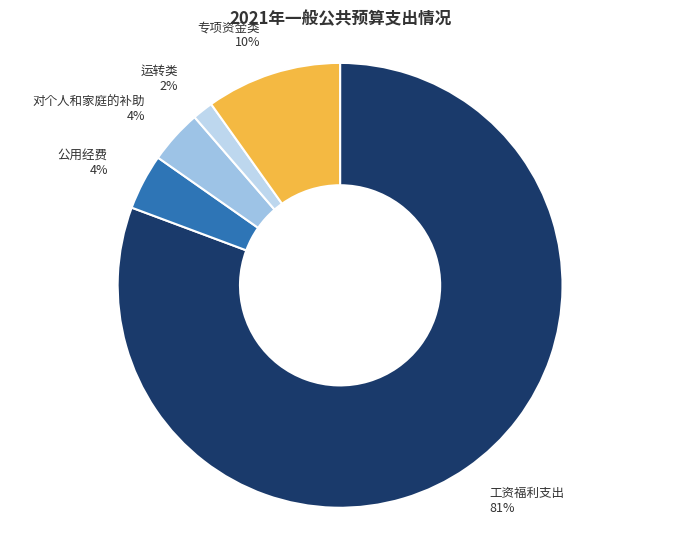

What percentage is the 运转类 slice, to the nearest percent?

2%